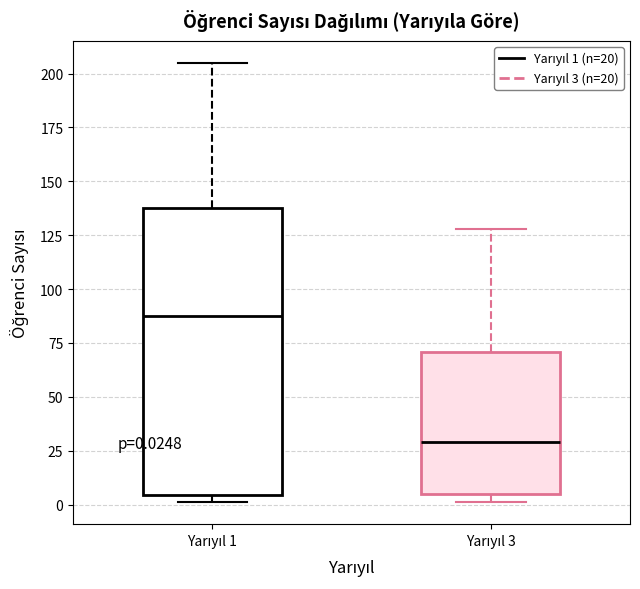

Comparing the boxes themselves (not the whiskers), which one is the tallest?

Yarıyıl 1